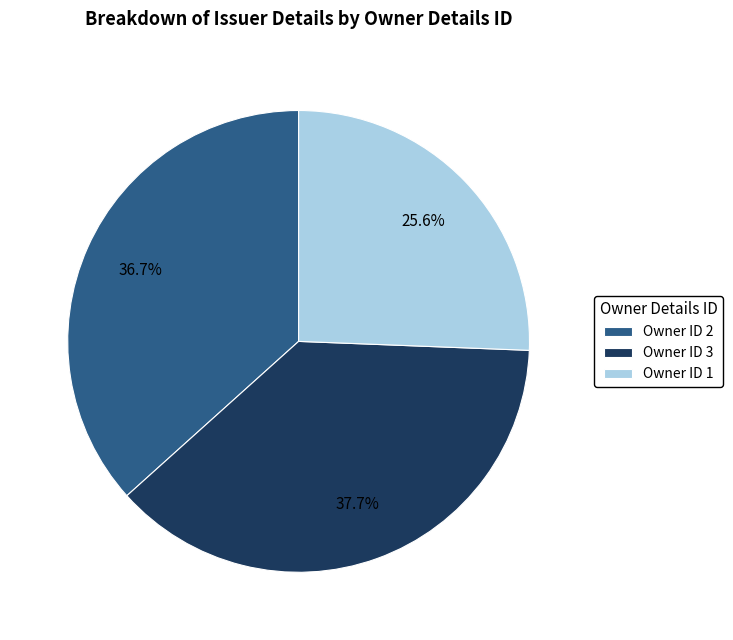

Rank the categories by value from lowest to highest.

Owner ID 1, Owner ID 2, Owner ID 3